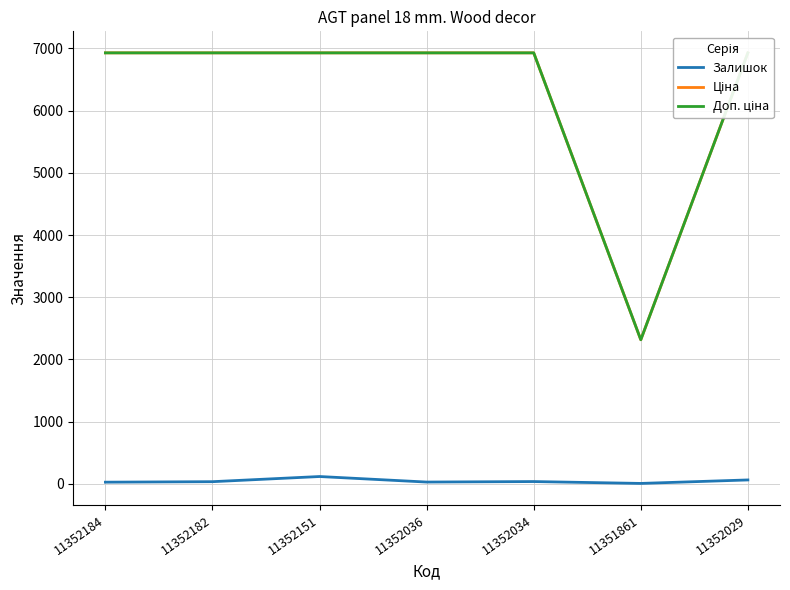

What is the smallest value displayed?

6.0